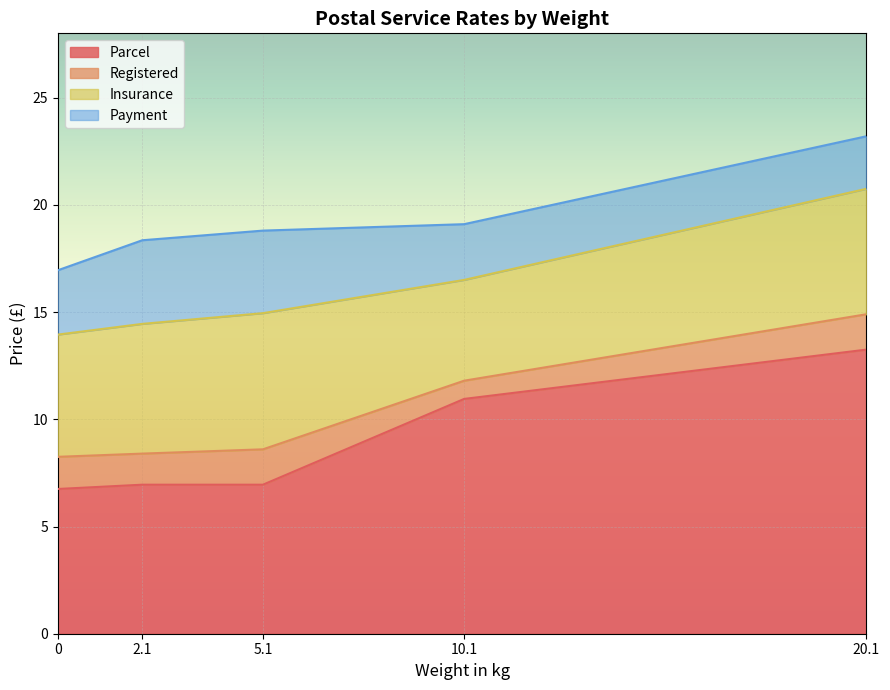

What is the difference between the maximum and minimum values in the Parcel series?

6.5